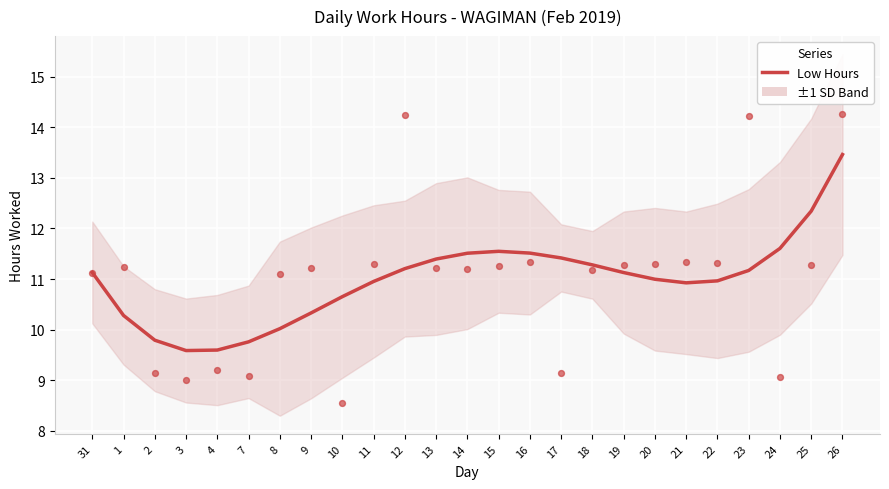

What is the ratio of the value at 21 to the value at 15?

0.9